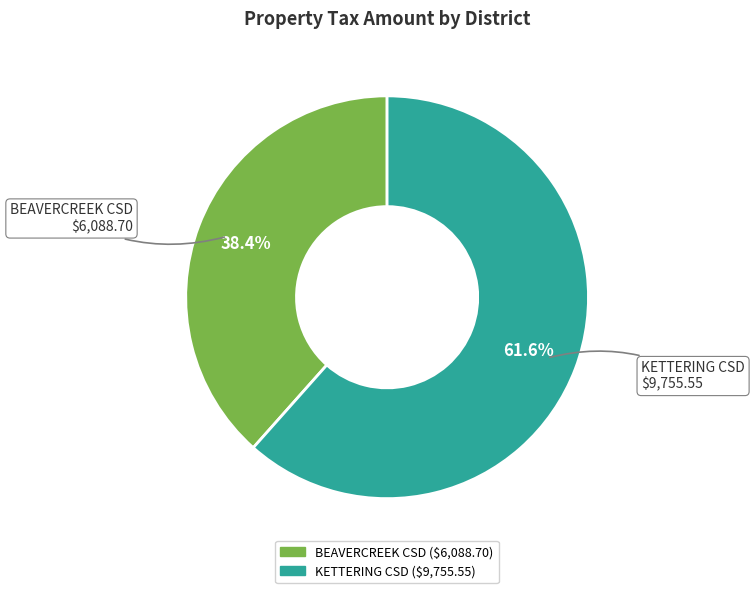

To the nearest percent, what is the difference between the largest and smallest slice percentages?

23%